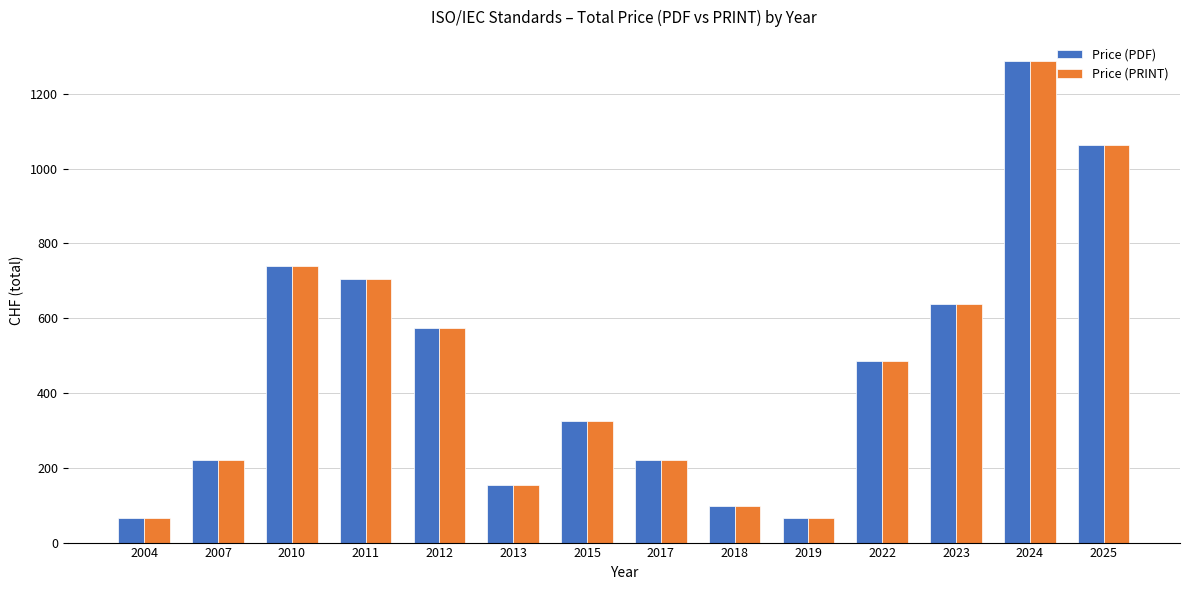

Is it true that Price (PRINT) equals 486 at 2022?

True